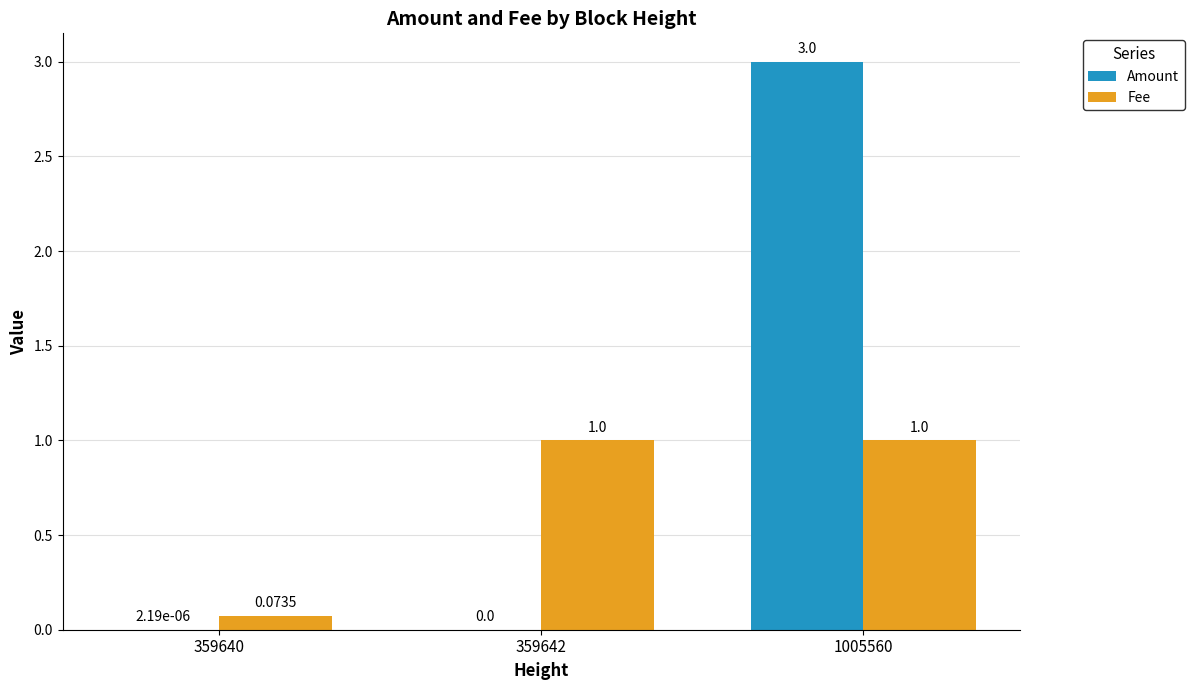

How many data points does each series have?

3